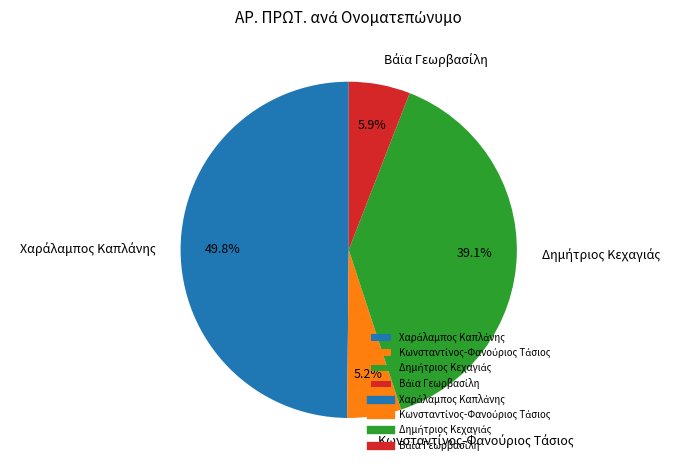

What is the total percentage of Κωνσταντίνος-Φανούριος Τάσιος and Δημήτριος Κεχαγιάς?

44.2%